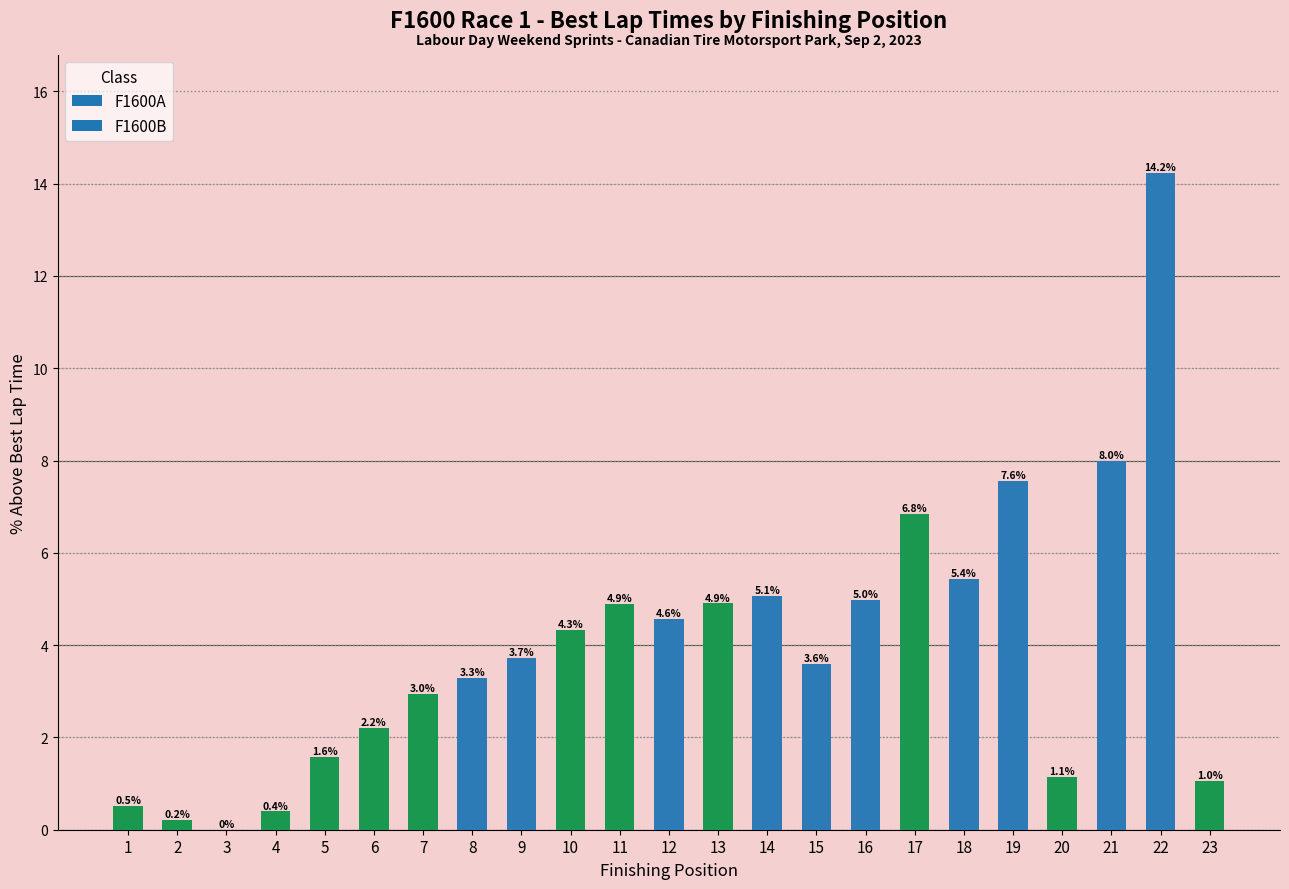

What is the change in value from 12 to 19?

+3.0